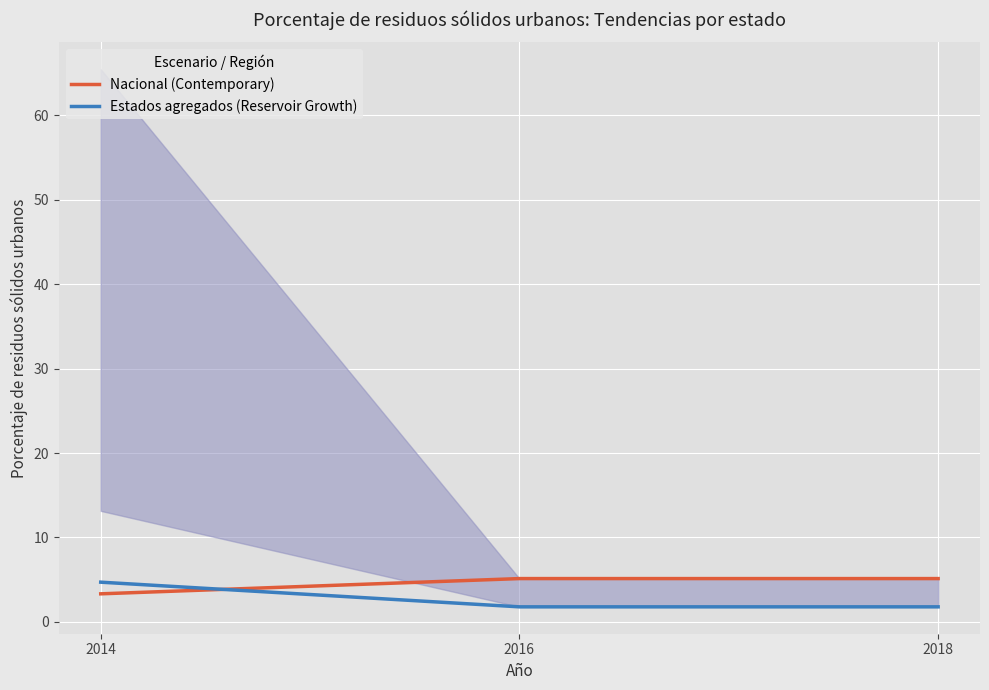

Count the number of categories in the chart.

3